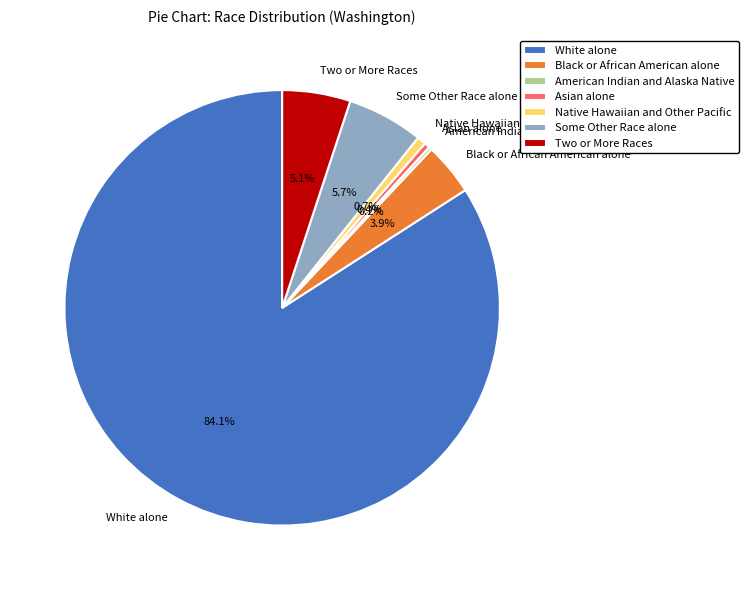

Is there a majority slice in this chart?

Yes